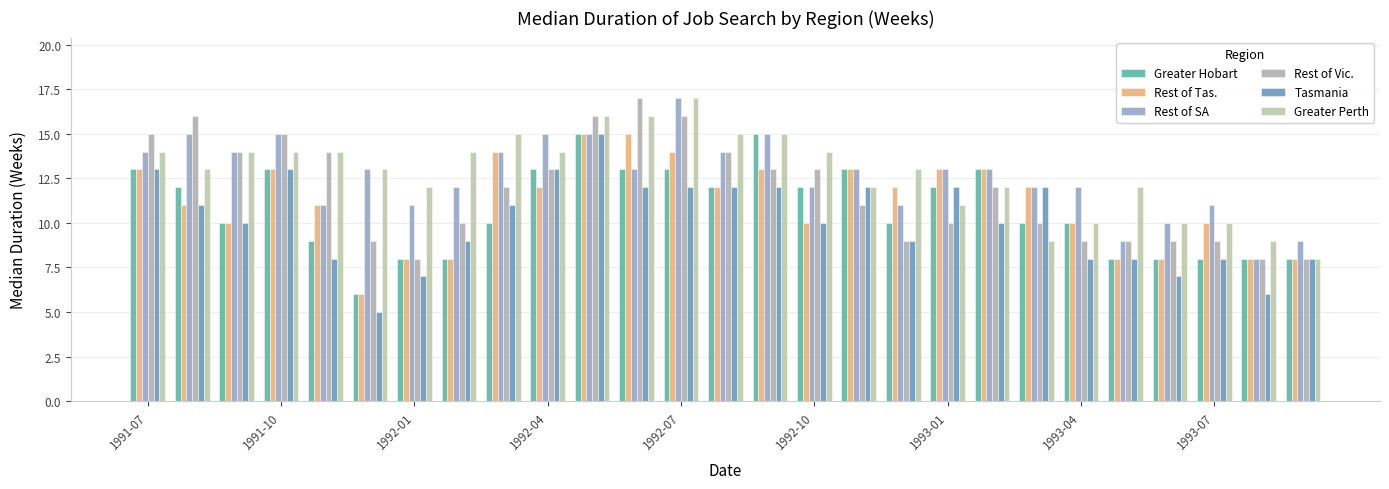

Are the bars grouped side by side (vs. stacked)?

Yes